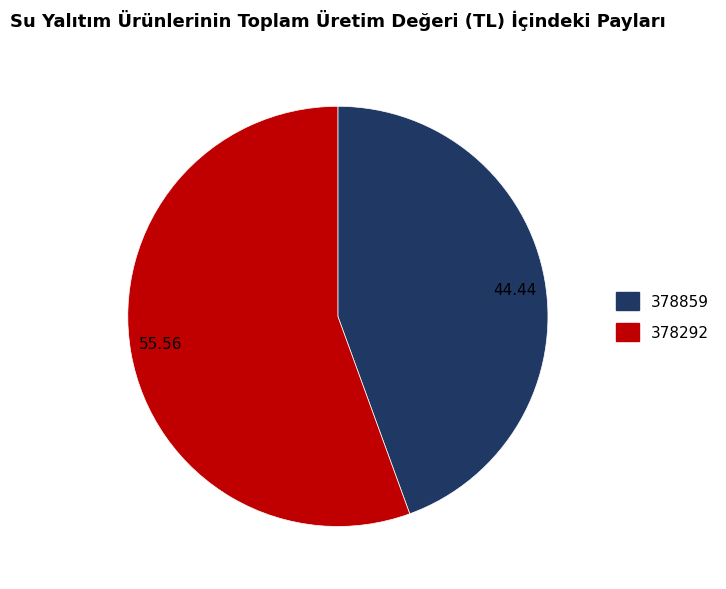

How many segments does this pie chart have?

2